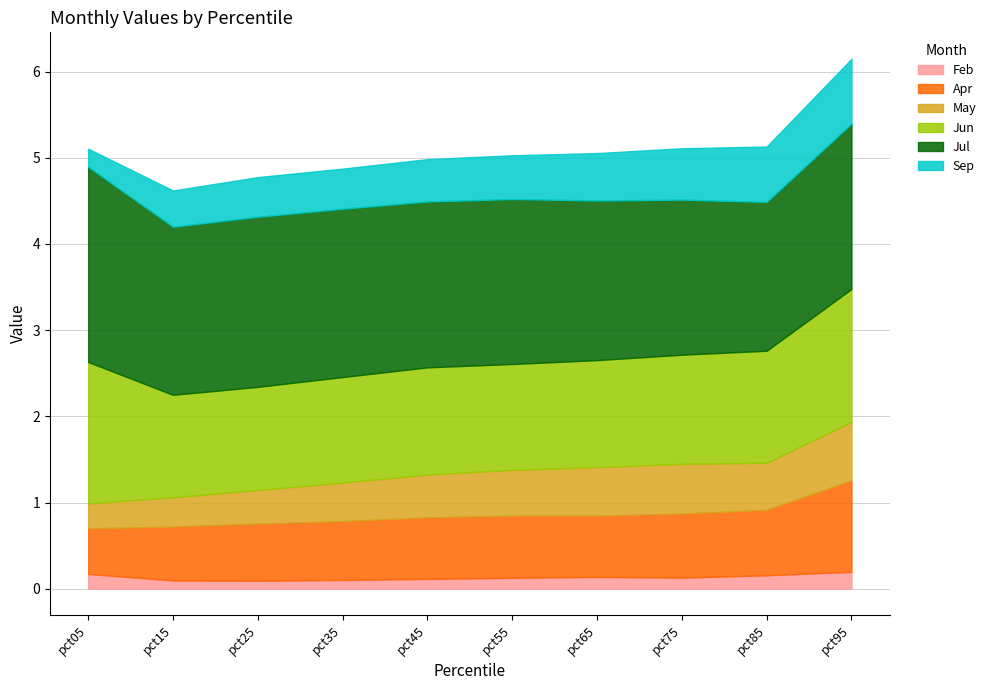

Is the value of Apr at pct05 greater than the value of Jul at pct85?

No